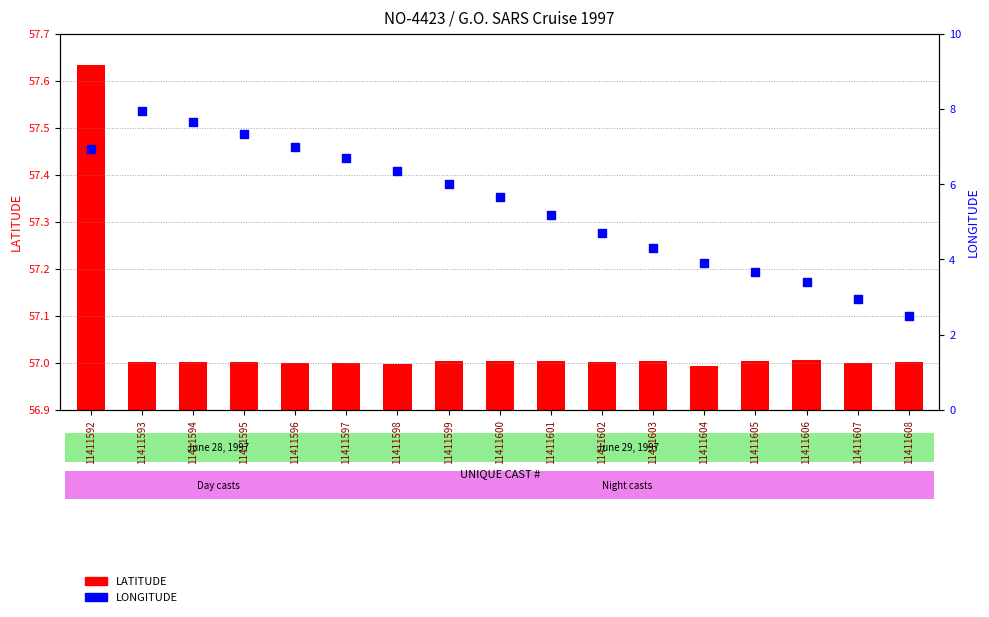

Which series reaches the minimum Y coordinate?

LATITUDE